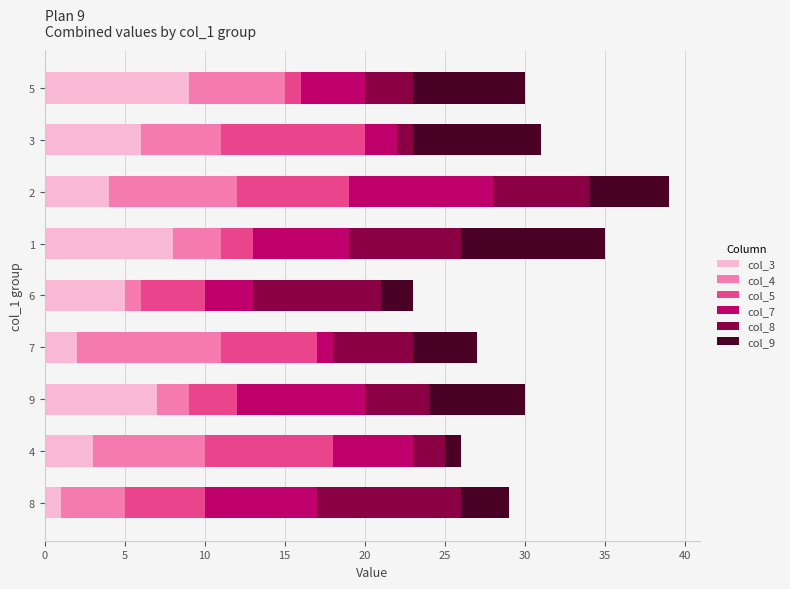

Is it true that col_3 equals 6 at 3?

True